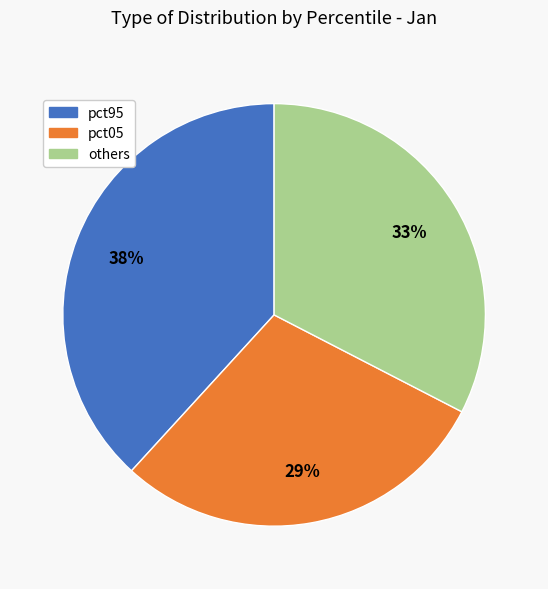

Does any single category account for the majority?

No